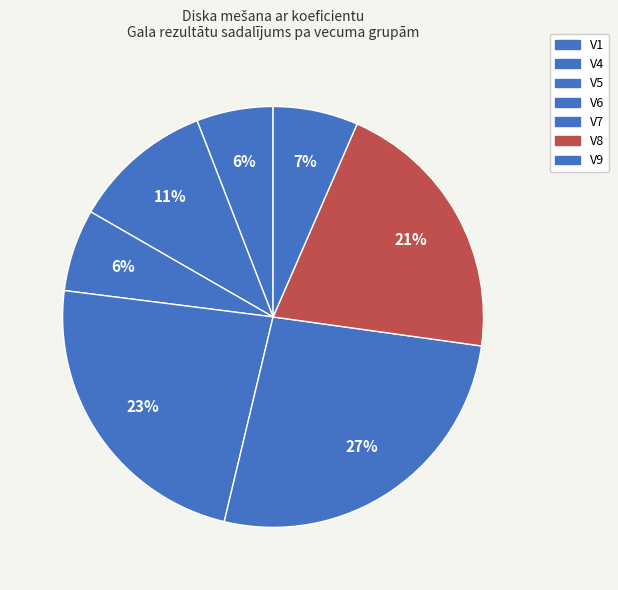

Is there any slice that represents more than half of the pie?

No